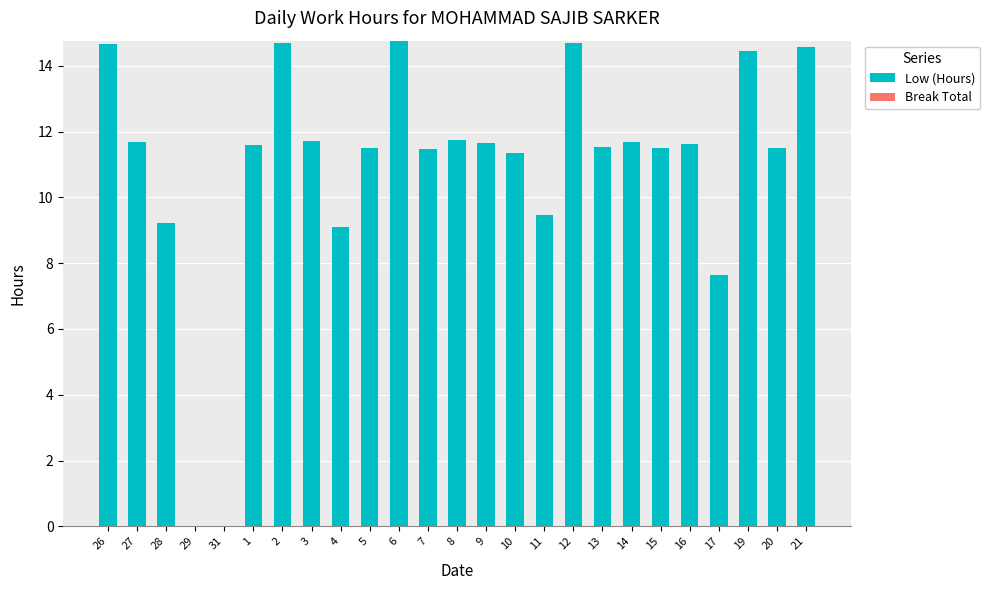

Are the bars grouped side by side (vs. stacked)?

No